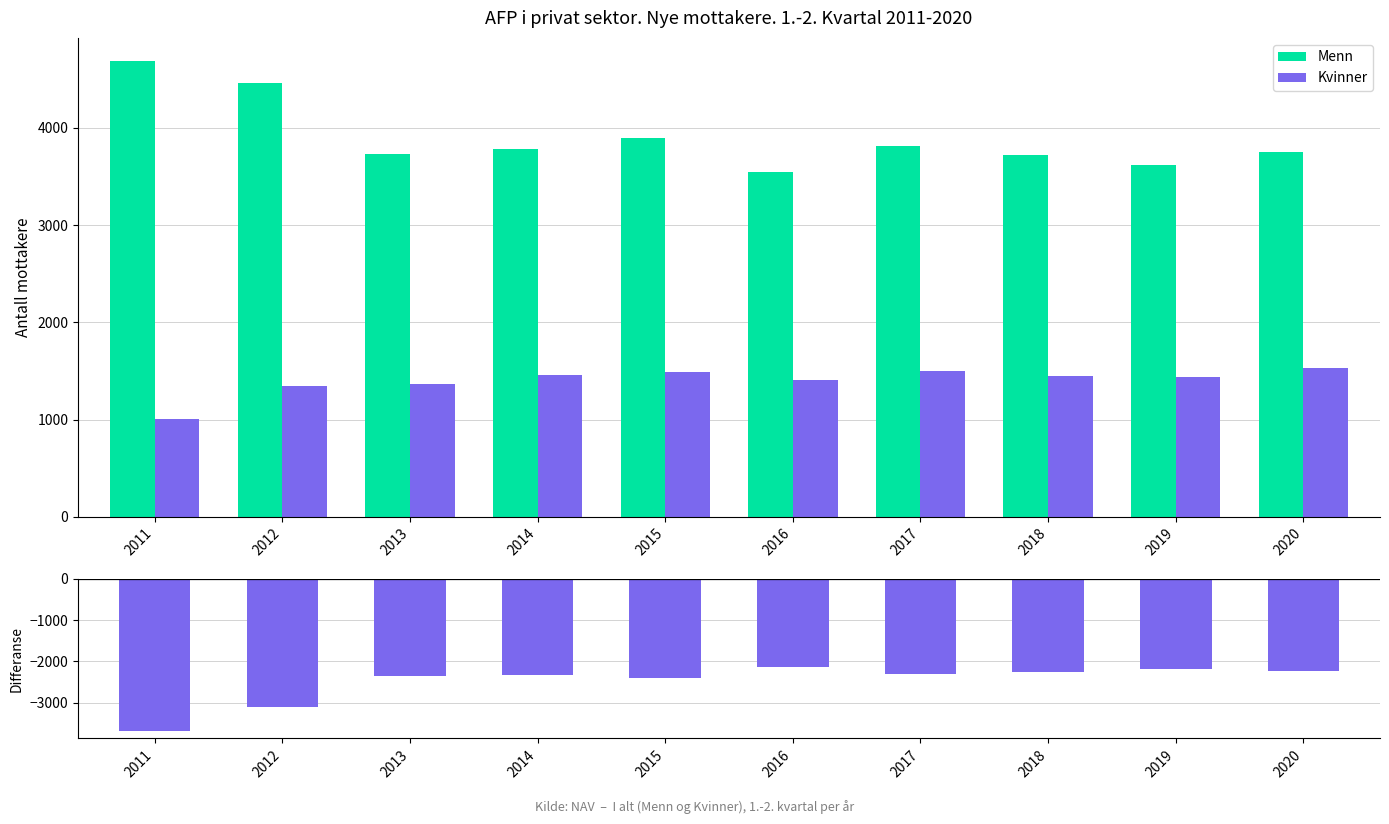

Reading right to left, transcribe all the data shown in this chart.

Menn: 2020=3757	2019=3621	2018=3717	2017=3812	2016=3549	2015=3893	2014=3780	2013=3730	2012=4466	2011=4692
Kvinner: 2020=1526	2019=1434	2018=1450	2017=1497	2016=1404	2015=1488	2014=1454	2013=1370	2012=1350	2011=1005
Differanse (Menn − Kvinner): 2020=-2231	2019=-2187	2018=-2267	2017=-2315	2016=-2145	2015=-2405	2014=-2326	2013=-2360	2012=-3116	2011=-3687